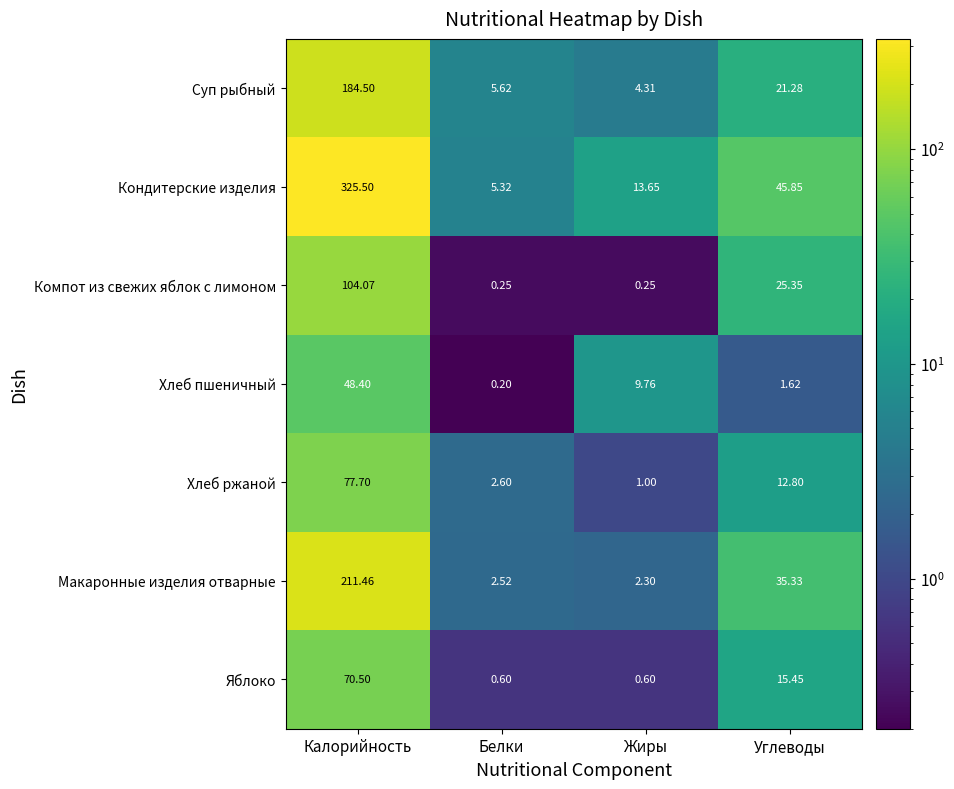

Rank the series by their maximum value, from lowest to highest.

Хлеб пшеничный, Яблоко, Хлеб ржаной, Компот из свежих яблок с лимоном, Суп рыбный, Макаронные изделия отварные, Кондитерские изделия